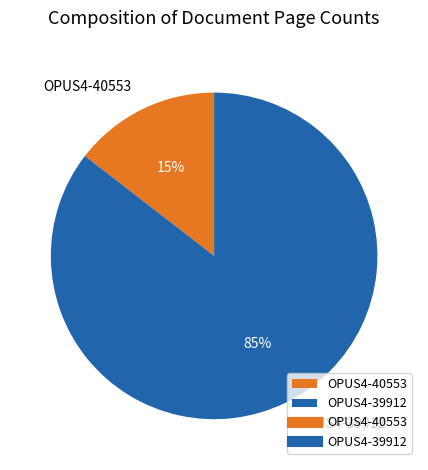

To the nearest percent, what is the average slice percentage?

50%